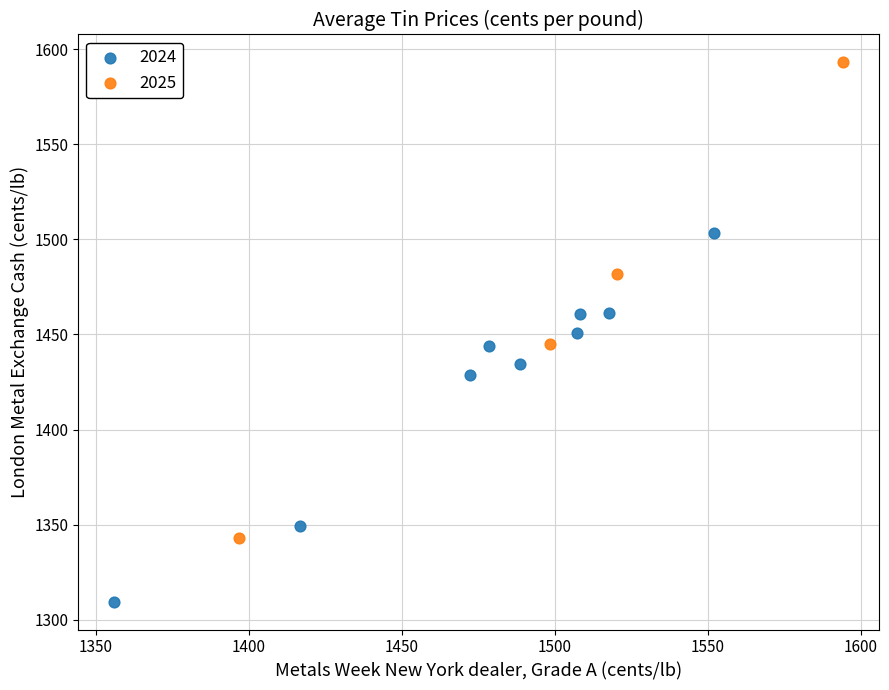

Which series reaches the minimum Y coordinate?

2024